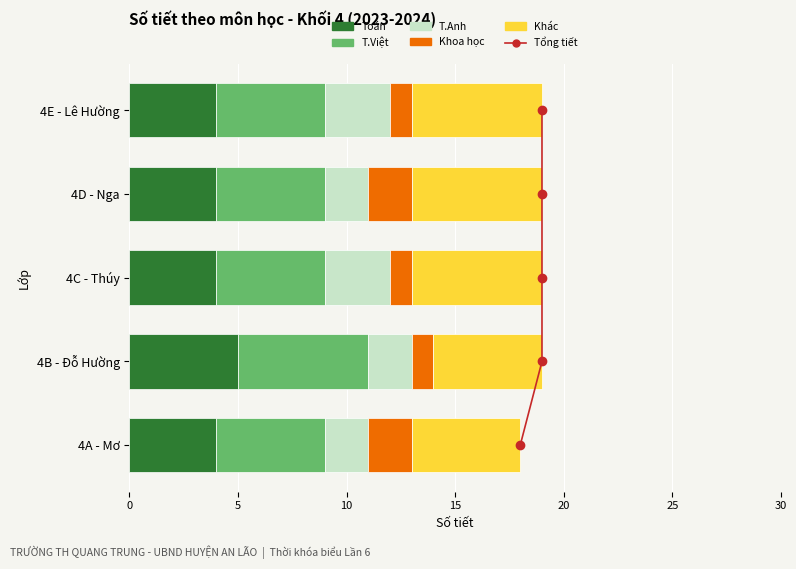

Are the bars horizontal?

Yes